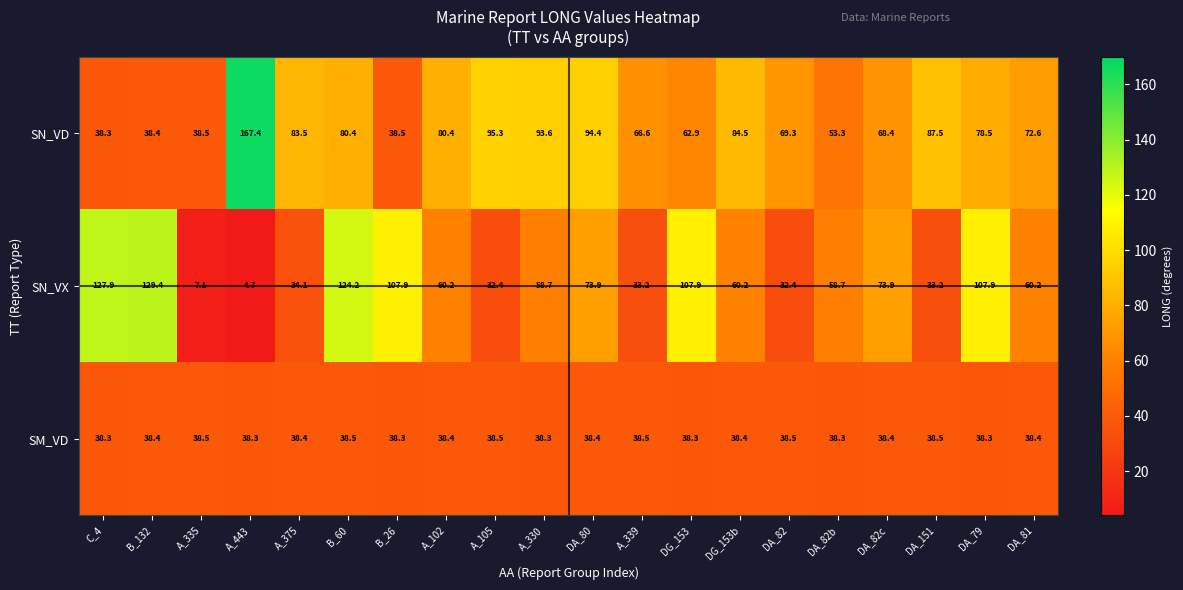

Between A_375 and A_339, which series saw the biggest shift?

SN_VD